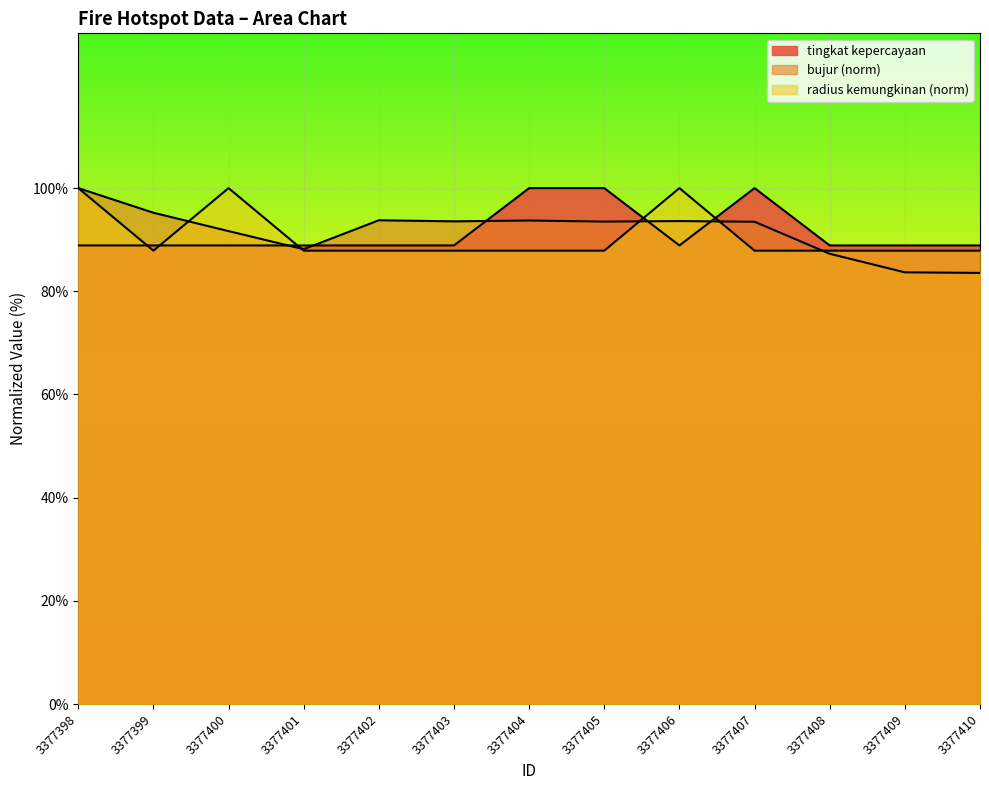

Reading left to right, transcribe all the data shown in this chart.

tingkat kepercayaan: 3377398=88.9	3377399=88.9	3377400=88.9	3377401=88.9	3377402=88.9	3377403=88.9	3377404=100.0	3377405=100.0	3377406=88.9	3377407=100.0	3377408=88.9	3377409=88.9	3377410=88.9
radius kemungkinan: 3377398=100.0	3377399=87.9	3377400=100.0	3377401=87.9	3377402=87.9	3377403=87.9	3377404=87.9	3377405=87.9	3377406=100.0	3377407=87.9	3377408=87.9	3377409=87.9	3377410=87.9
bujur: 3377398=100.0	3377399=95.2	3377400=91.7	3377401=88.2	3377402=93.8	3377403=93.6	3377404=93.7	3377405=93.5	3377406=93.6	3377407=93.5	3377408=87.3	3377409=83.7	3377410=83.6